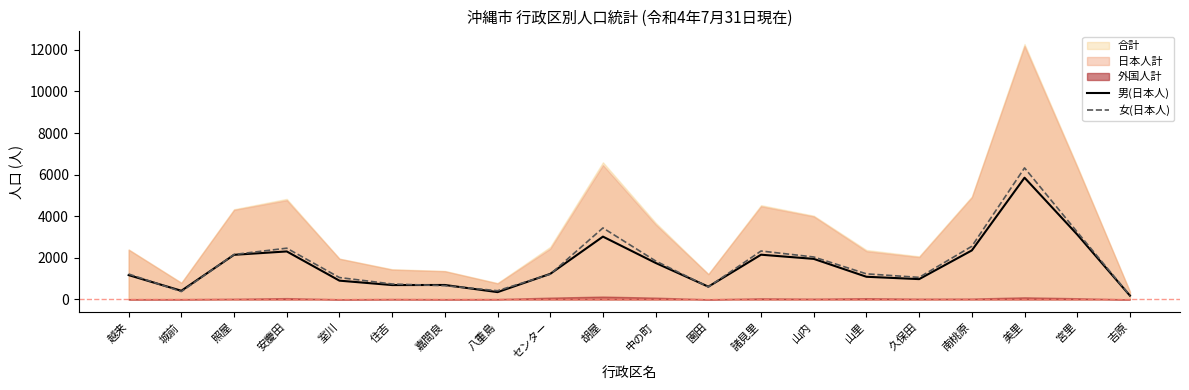

The value of 男(日本人) at 中の町 is 426. True or false?

False